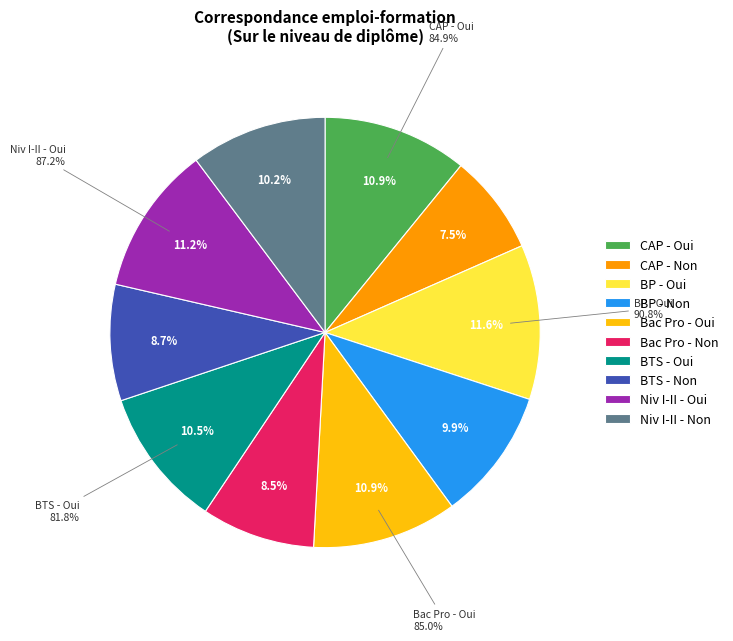

How many segments does this pie chart have?

10